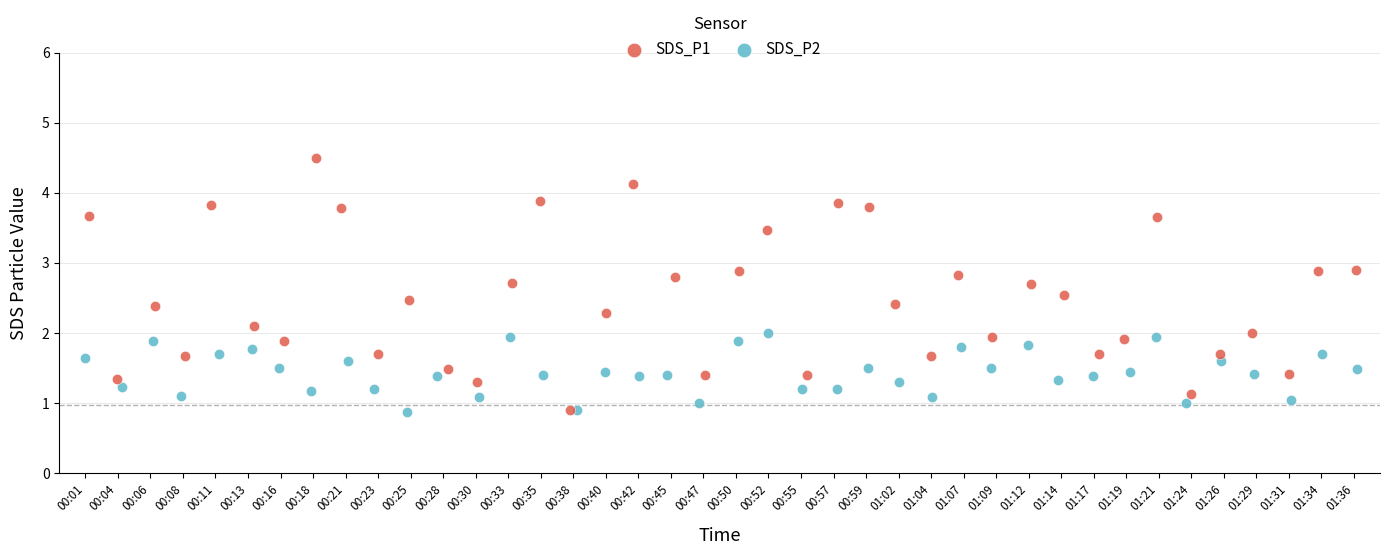

Which series contains the highest Y value?

SDS_P1